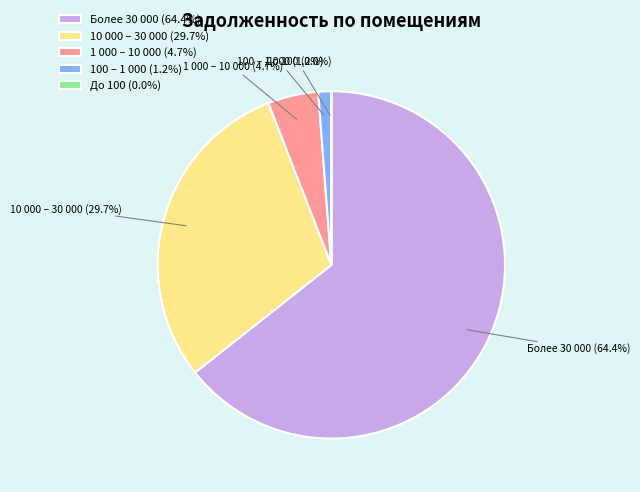

How much of the chart is everything except 1 000 – 10 000?

95.3%